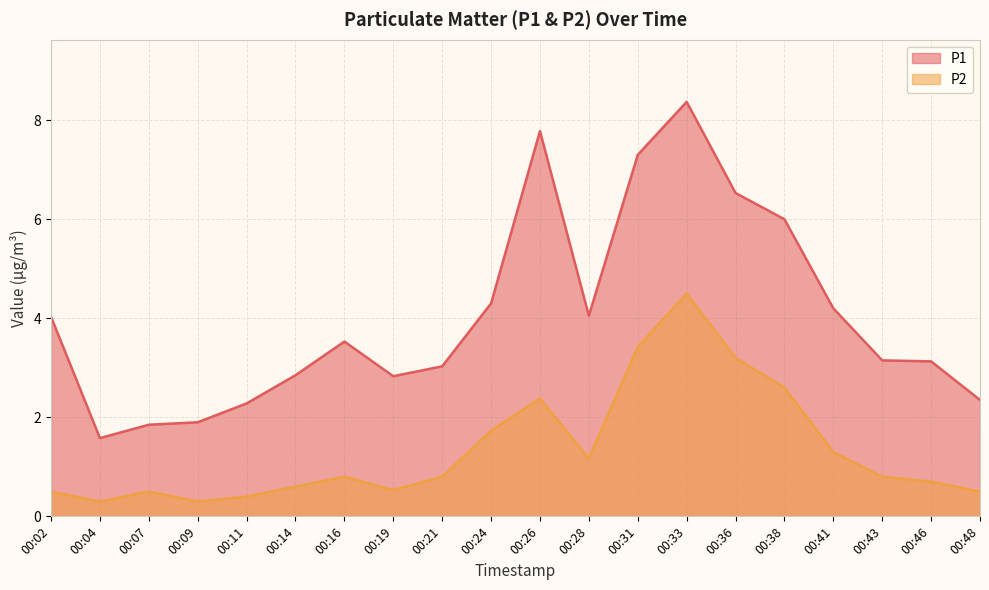

True or false: P2 and P1 cross at least once.

False